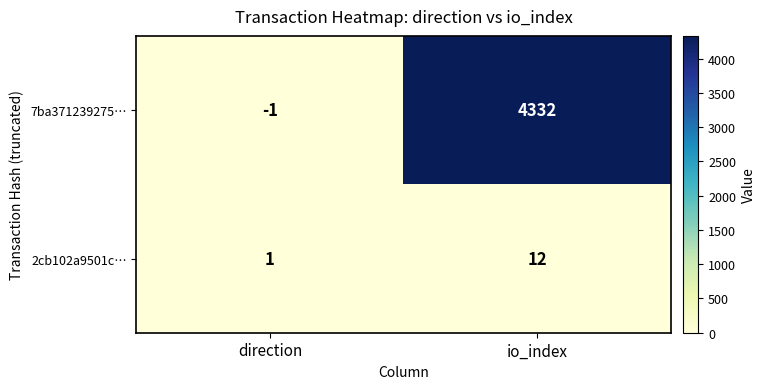

Which series has the largest total across all categories?

7ba371239275…